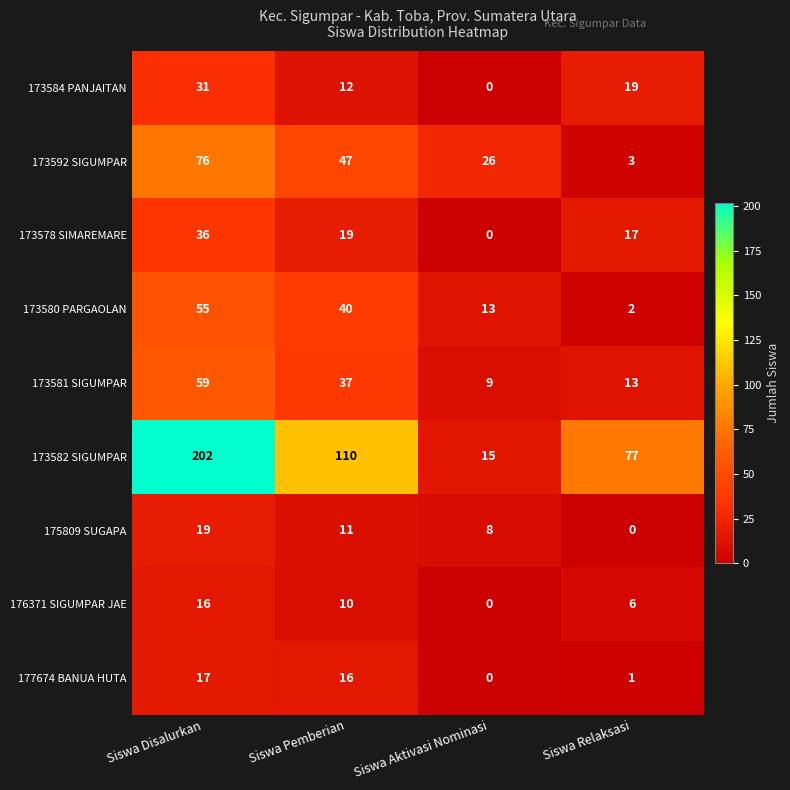

What is the sum of all 173581 SIGUMPAR values?

118